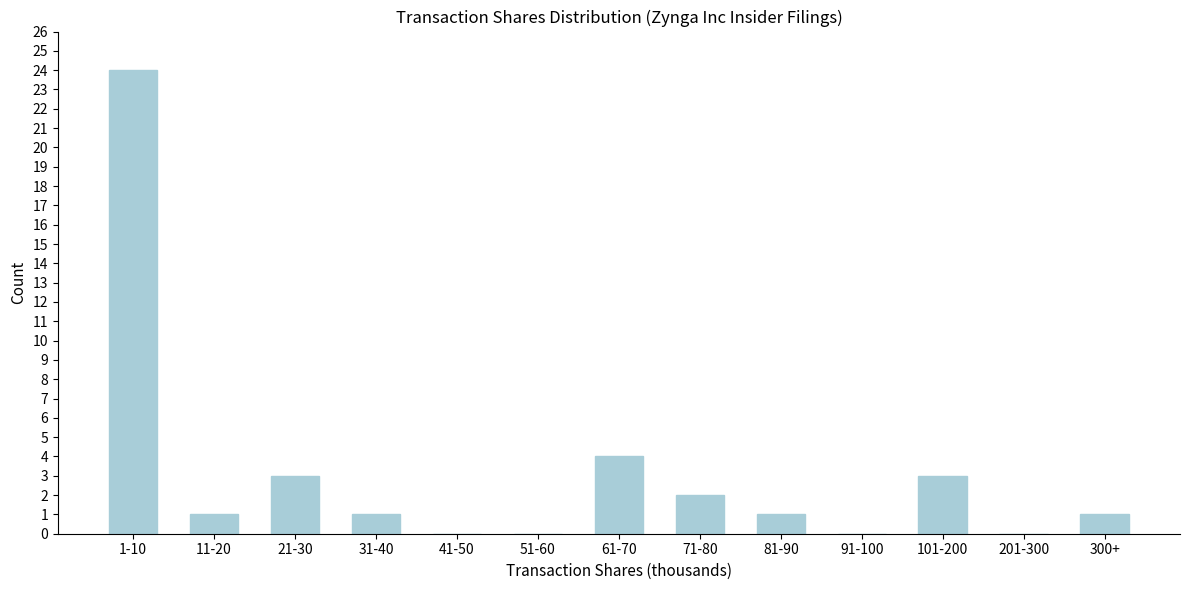

Reading right to left, list all the values displayed in this chart.

300+=1	201-300=0	101-200=3	91-100=0	81-90=1	71-80=2	61-70=4	51-60=0	41-50=0	31-40=1	21-30=3	11-20=1	1-10=24